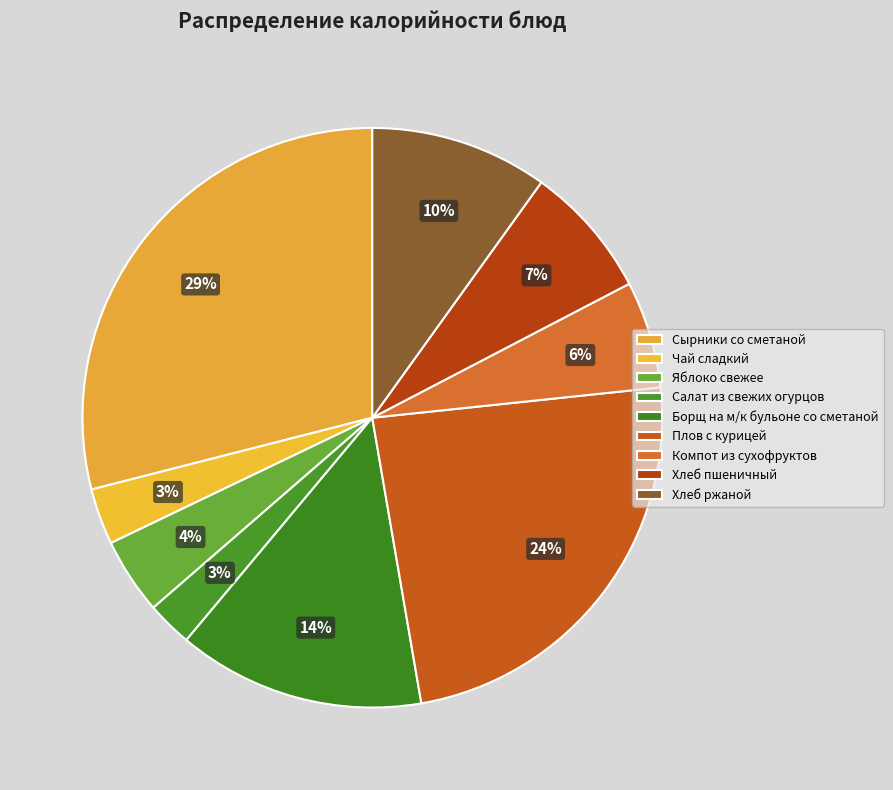

What is the largest slice in the pie chart?

Сырники со сметаной